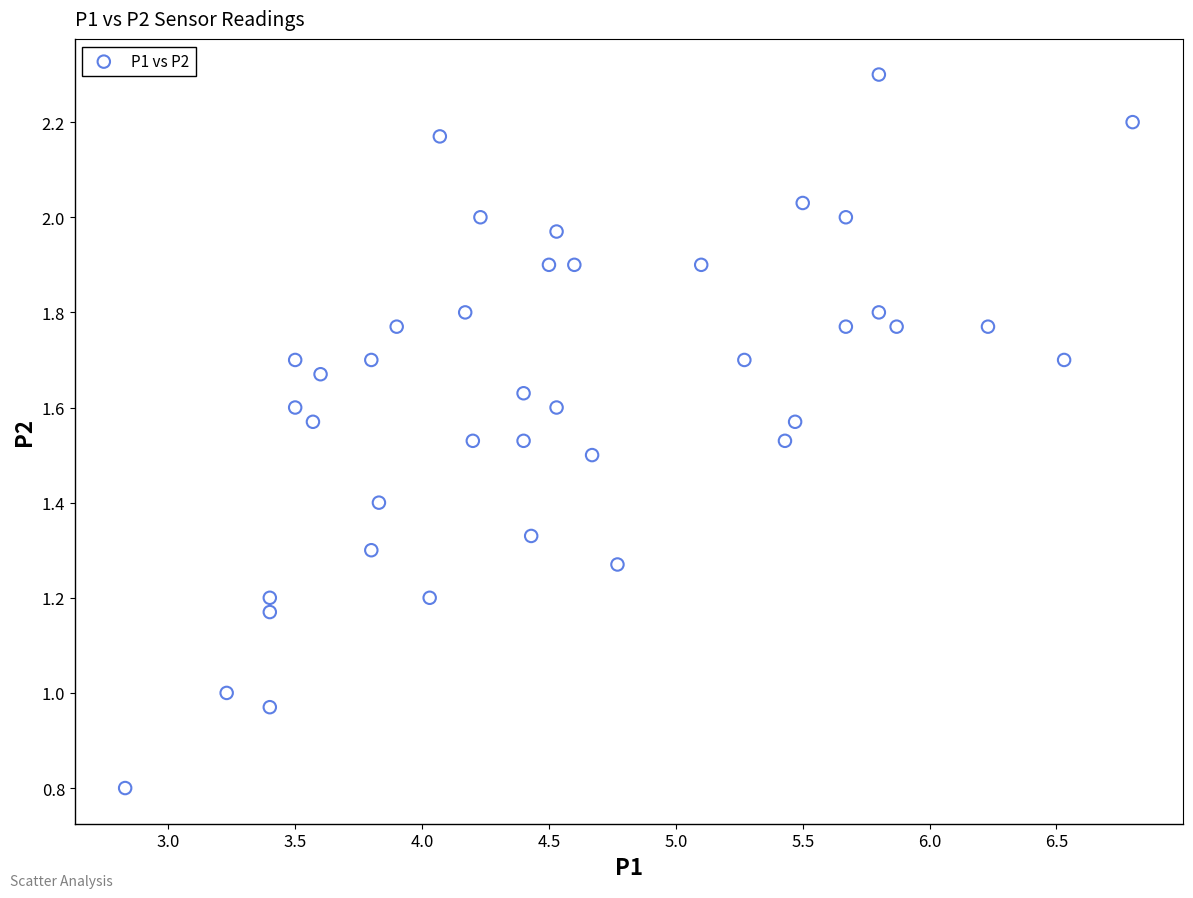

What is the range of X values (max minus min)?

4.0